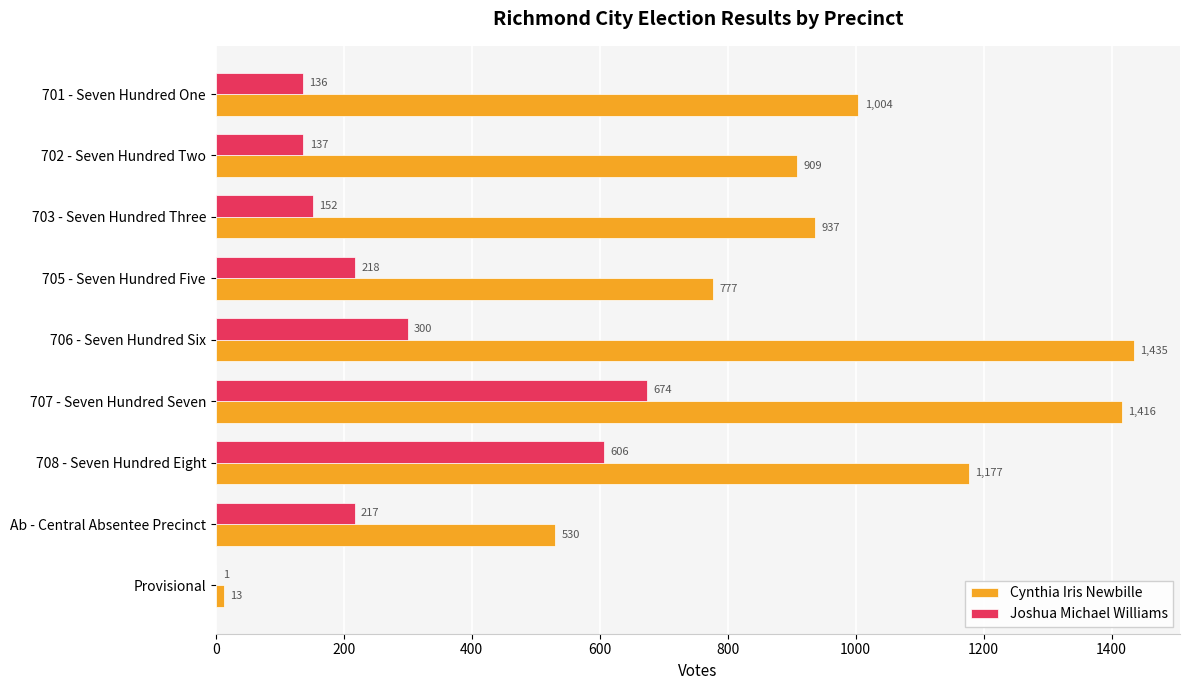

What is the sum of all Joshua Michael Williams values?

2441